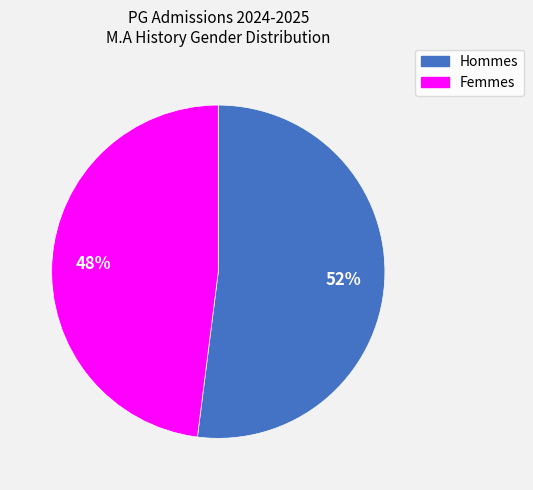

To the nearest percent, what is the difference between the largest and smallest slice percentages?

4%